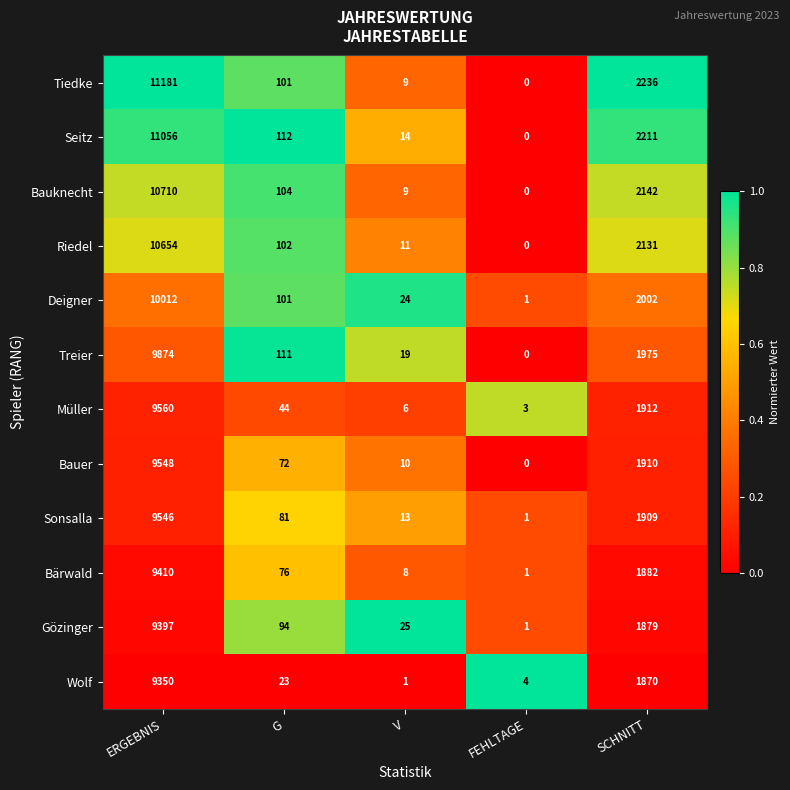

How many series are shown in this chart?

12